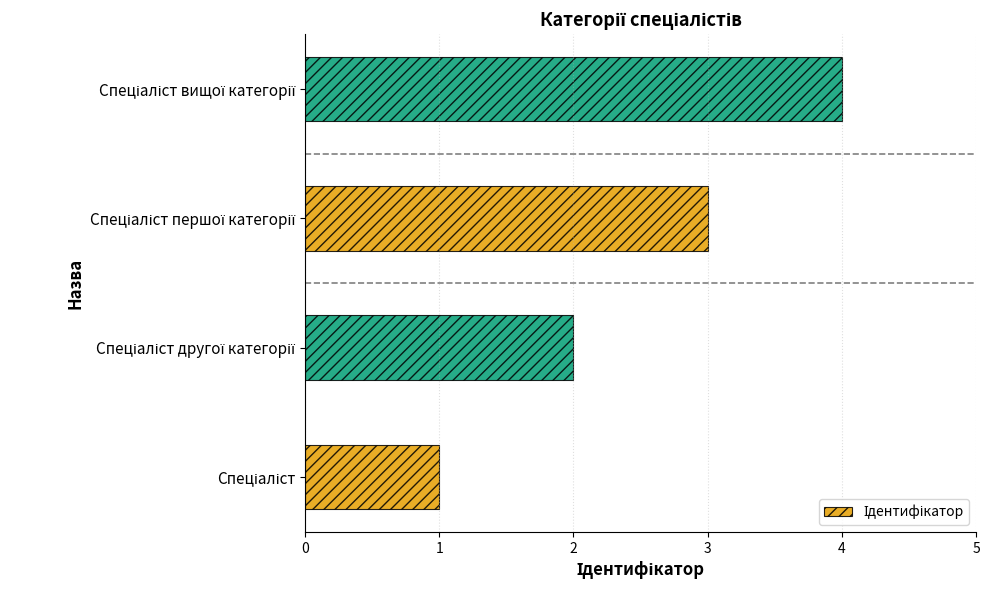

What is the minimum value shown in the chart?

1